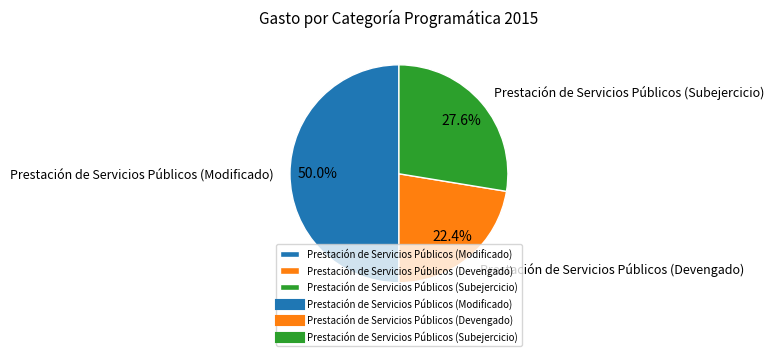

What percentage is the Prestación de Servicios Públicos (Subejercicio) slice, to the nearest percent?

28%